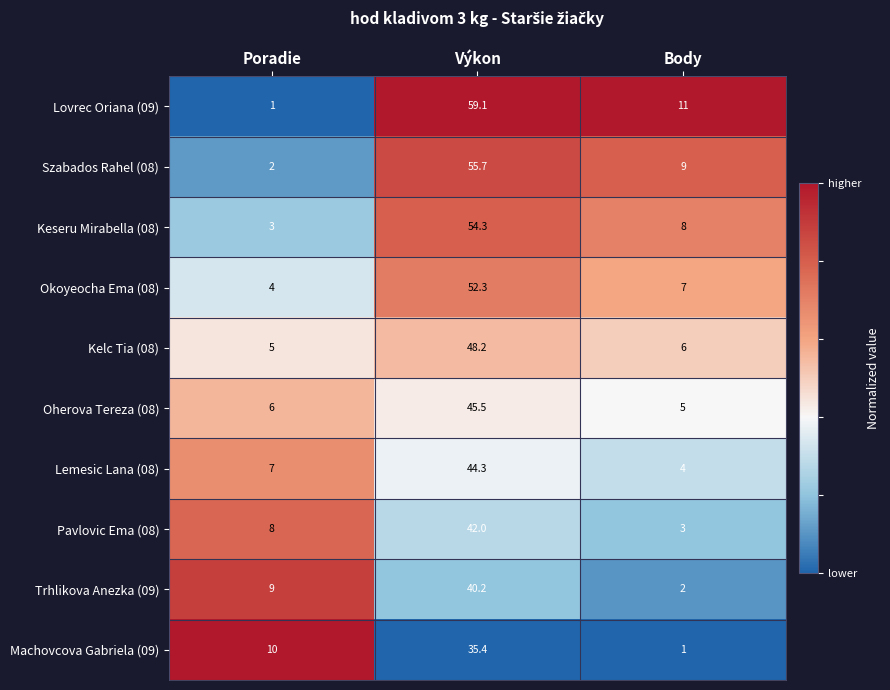

Is the value of Keseru Mirabella (08) at Výkon greater than the value of Oherova Tereza (08) at Poradie?

Yes